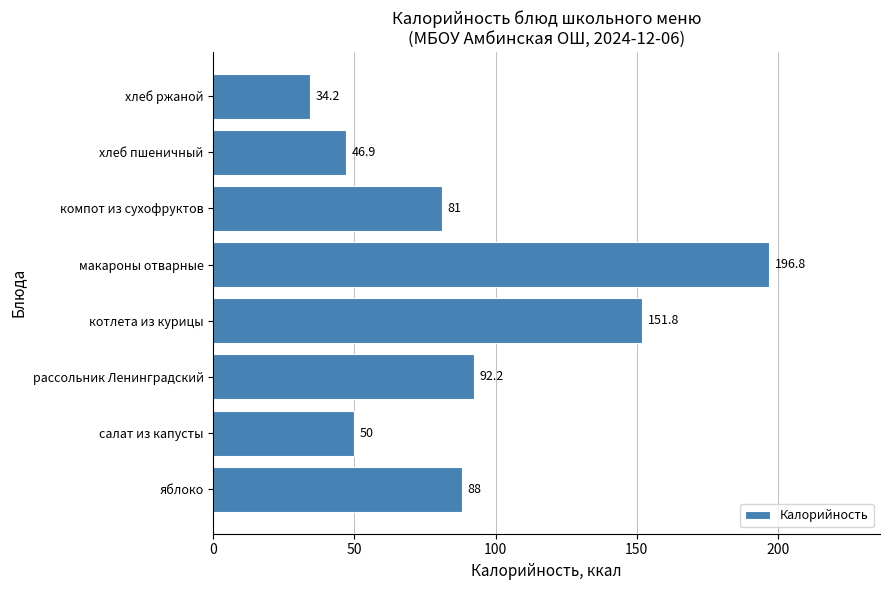

What is the smallest value displayed?

34.2